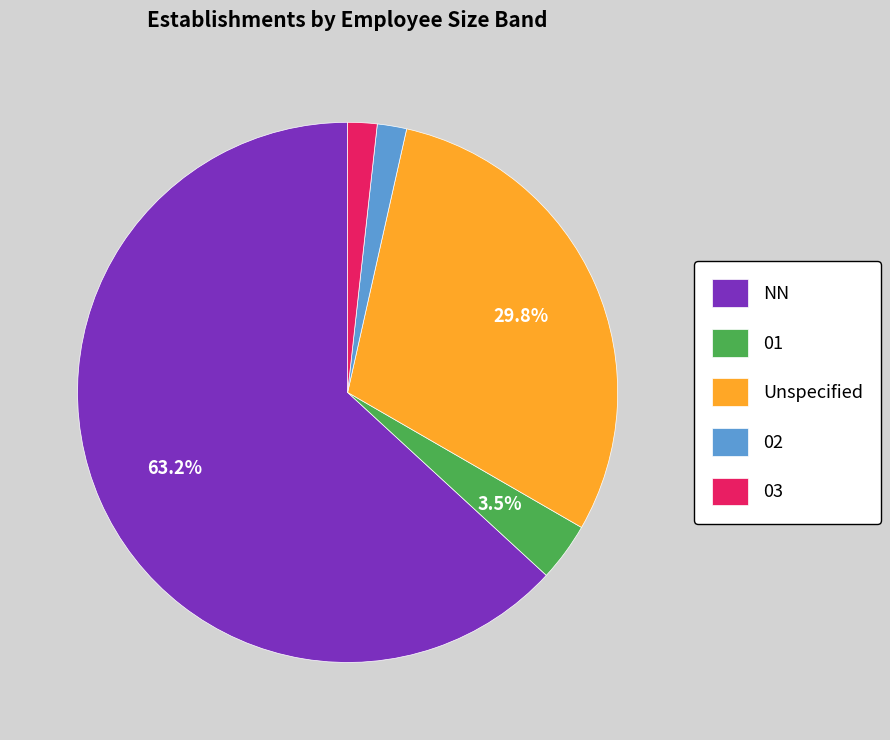

What percentage is NOT represented by 01?

96.5%